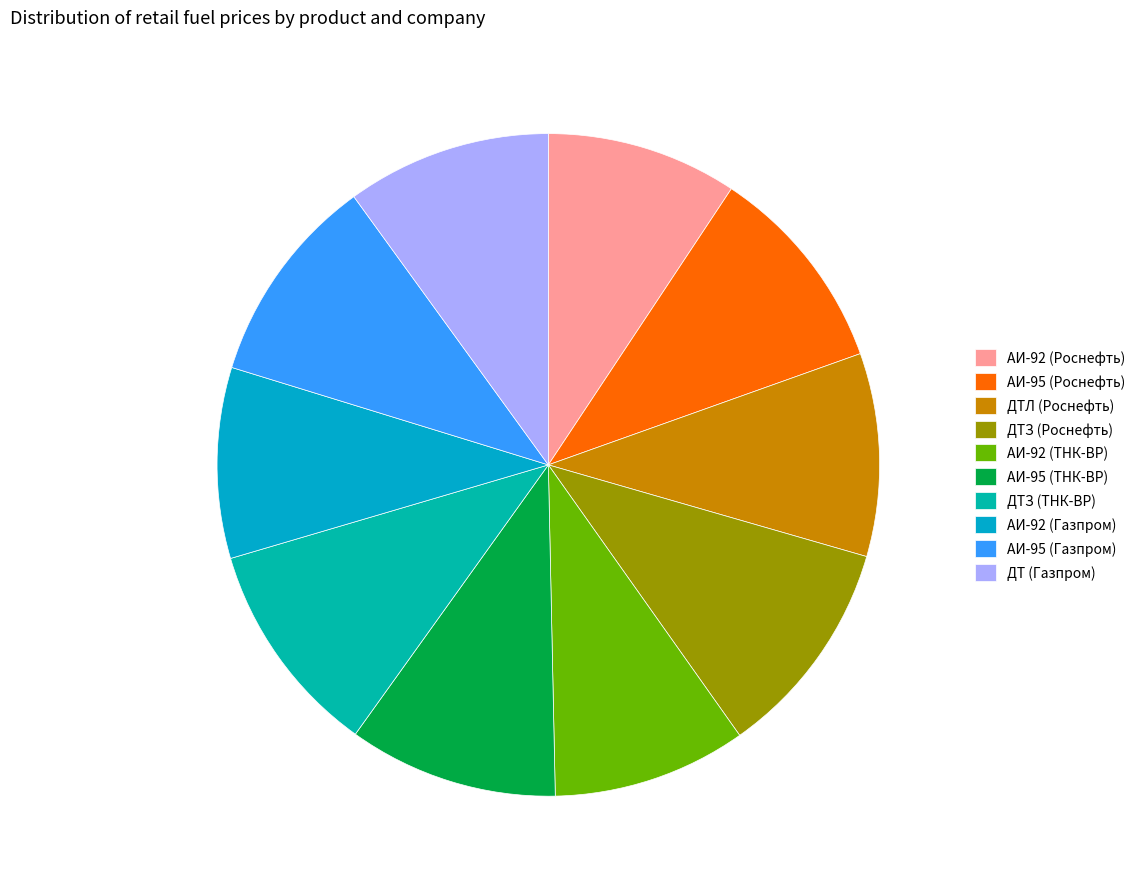

Which slice is the largest?

ДТЗ (Роснефть)